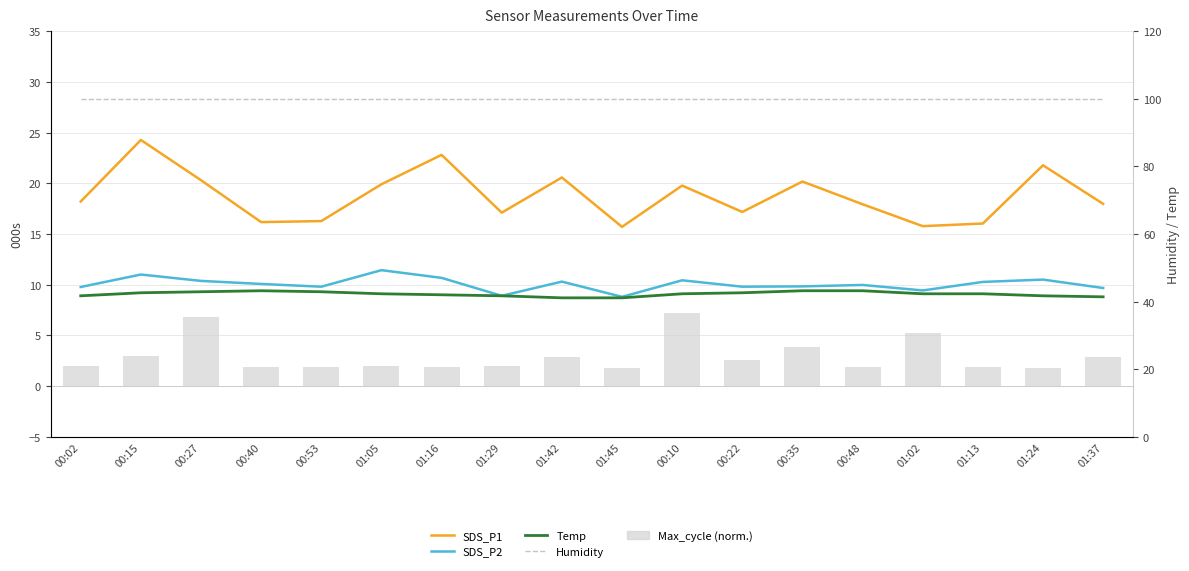

Reading right to left, transcribe all the data shown in this chart.

SDS_P1: 01:37=18.0	01:24=21.8	01:13=16.0	01:02=15.8	00:48=17.9	00:35=20.2	00:22=17.2	00:10=19.8	01:45=15.7	01:42=20.6	01:29=17.1	01:16=22.8	01:05=19.9	00:53=16.3	00:40=16.2	00:27=20.3	00:15=24.3	00:02=18.2
SDS_P2: 01:37=9.7	01:24=10.5	01:13=10.3	01:02=9.4	00:48=10.0	00:35=9.8	00:22=9.8	00:10=10.4	01:45=8.8	01:42=10.3	01:29=8.9	01:16=10.7	01:05=11.4	00:53=9.8	00:40=10.1	00:27=10.4	00:15=11.0	00:02=9.8
Temp: 01:37=8.8	01:24=8.9	01:13=9.1	01:02=9.1	00:48=9.4	00:35=9.4	00:22=9.2	00:10=9.1	01:45=8.7	01:42=8.7	01:29=8.9	01:16=9.0	01:05=9.1	00:53=9.3	00:40=9.4	00:27=9.3	00:15=9.2	00:02=8.9
Max_cycle (normalized): 01:37=2.9	01:24=1.8	01:13=1.9	01:02=5.3	00:48=1.9	00:35=3.8	00:22=2.6	00:10=7.2	01:45=1.8	01:42=2.9	01:29=2.0	01:16=1.9	01:05=2.0	00:53=1.9	00:40=1.9	00:27=6.8	00:15=2.9	00:02=1.9
Humidity: 01:37=99.9	01:24=99.9	01:13=99.9	01:02=99.9	00:48=99.9	00:35=99.9	00:22=99.9	00:10=99.9	01:45=99.9	01:42=99.9	01:29=99.9	01:16=99.9	01:05=99.9	00:53=99.9	00:40=99.9	00:27=99.9	00:15=99.9	00:02=99.9